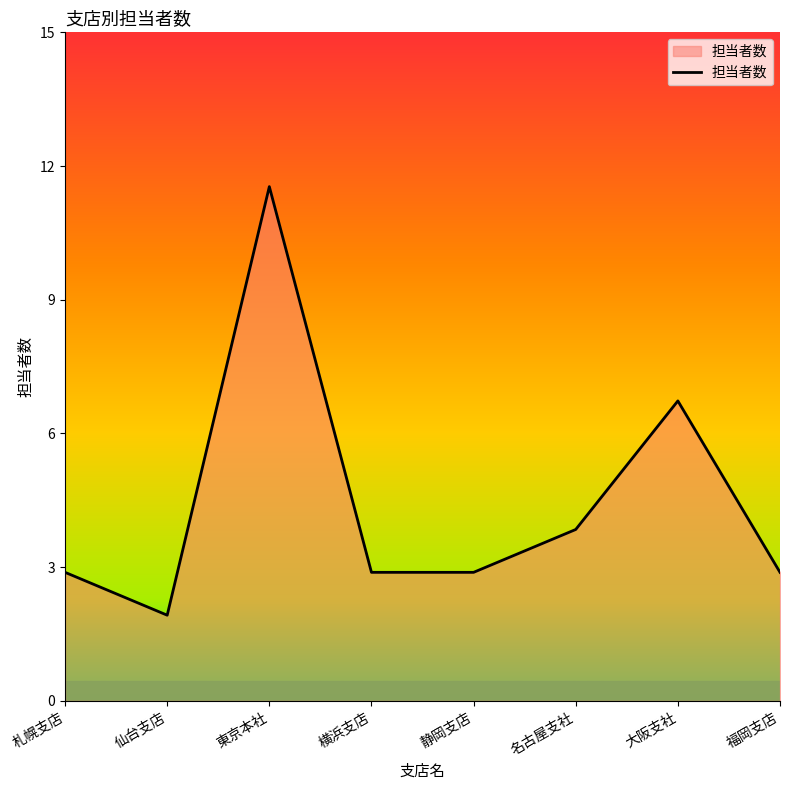

At which label does the data first exceed 3?

東京本社